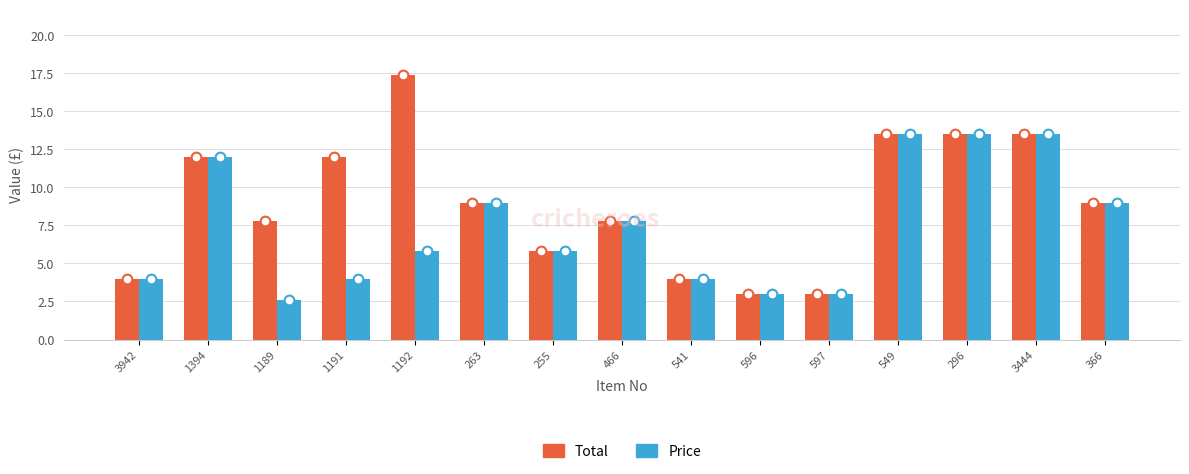

What is the approximate value of Total at 549?

13.5